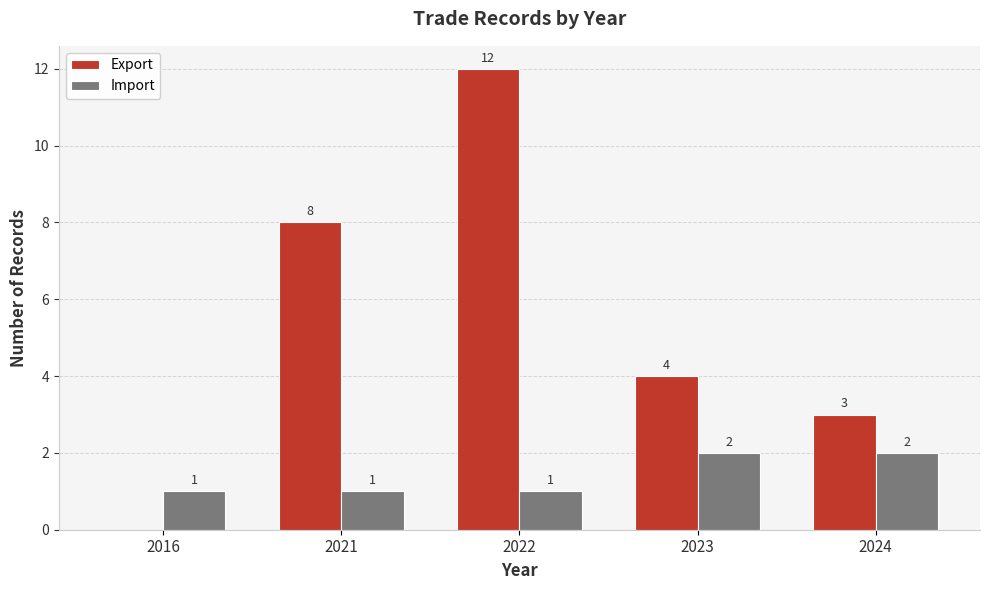

Reading left to right, list all the values displayed in this chart.

Export: 0	8	12	4	3
Import: 1	1	1	2	2